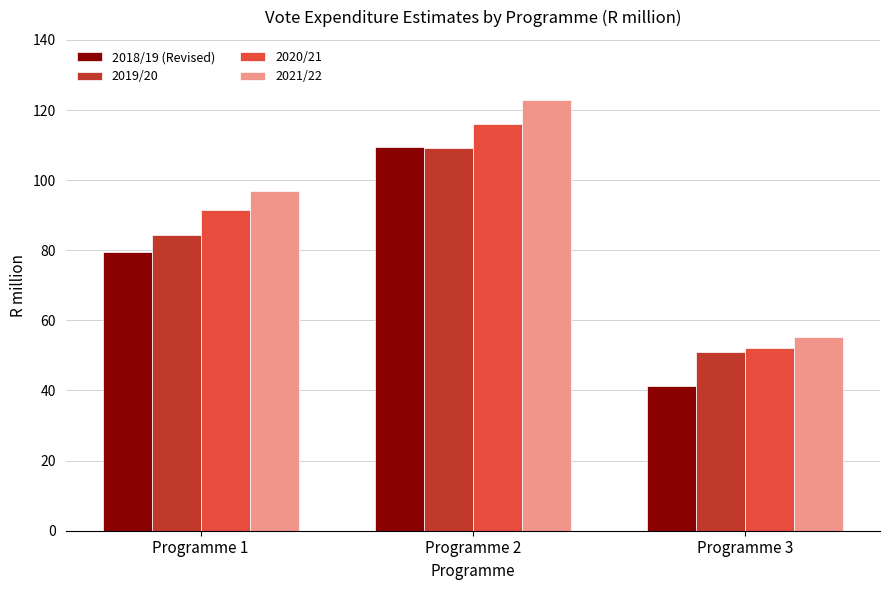

What is the value of the 2018/19 (Revised) bar at the 1st from the left?

79.4